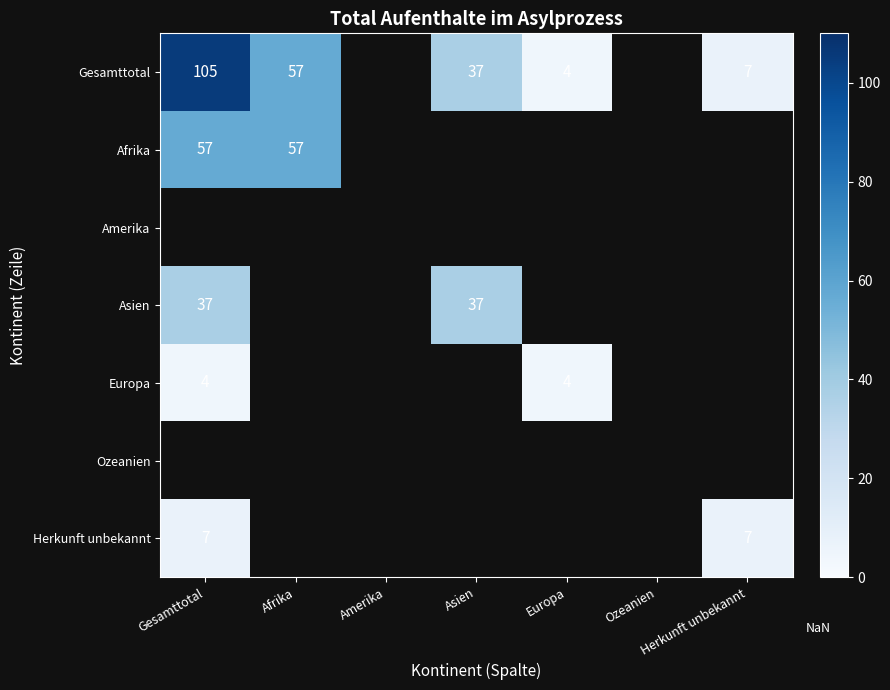

What is the maximum value shown in the chart?

105.0